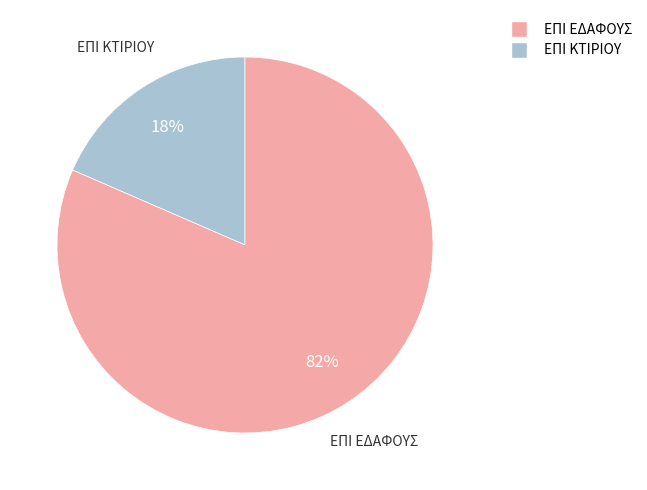

Is there a majority slice in this chart?

Yes